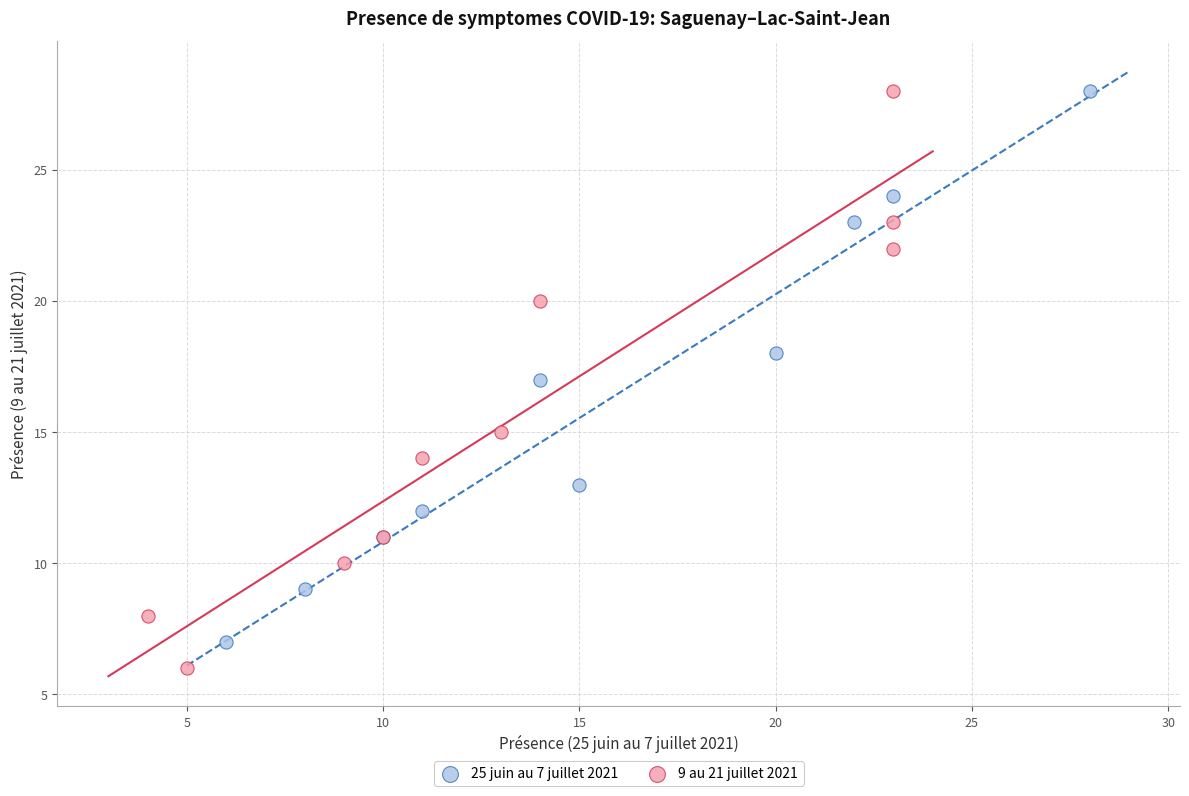

Which series has the widest spread of Y values?

9 au 21 juillet 2021